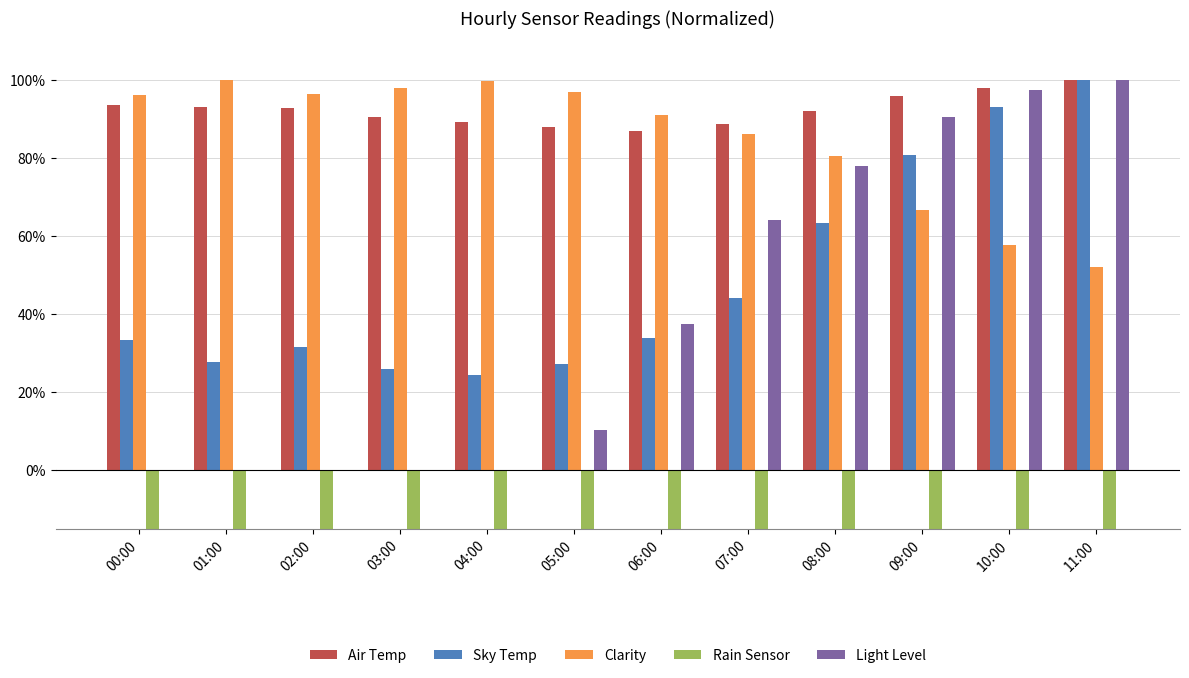

Is the value of Rain Sensor at 04:00 greater than the value of Sky Temp at 06:00?

No